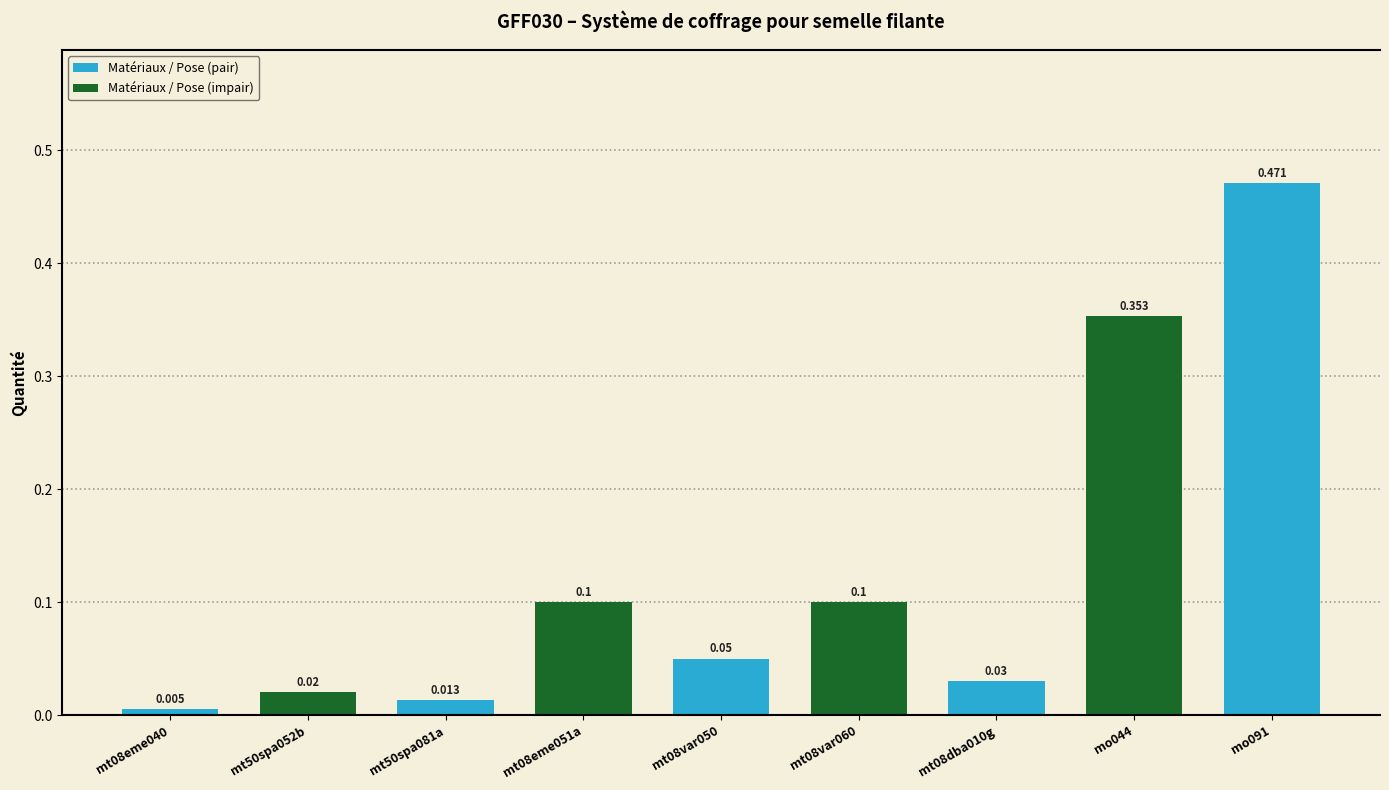

What is the sum of all values?

1.1